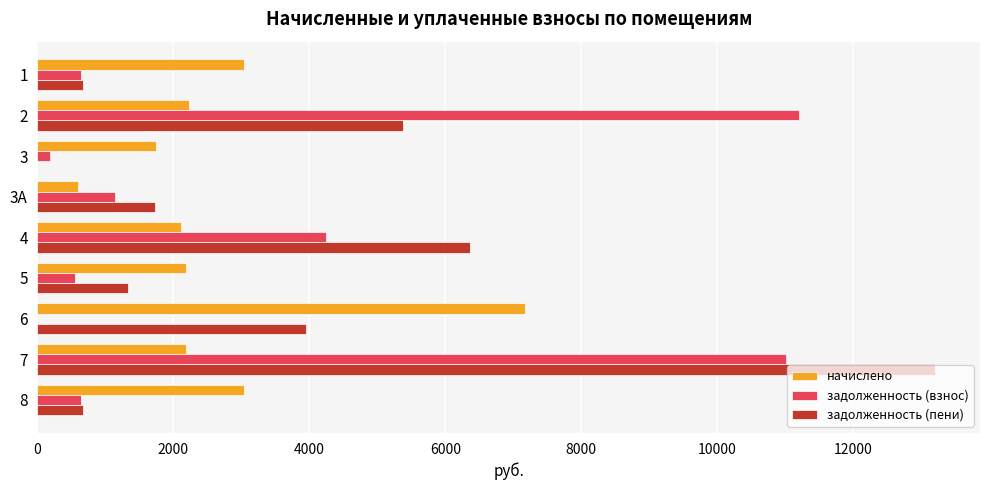

Which series has the widest spread of values?

задолженность (пени)